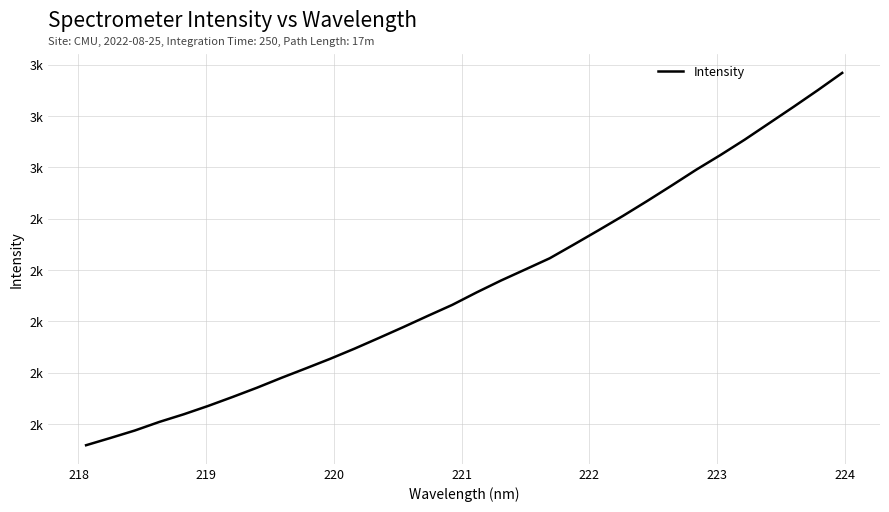

Is this an area chart (filled region under the line)?

No